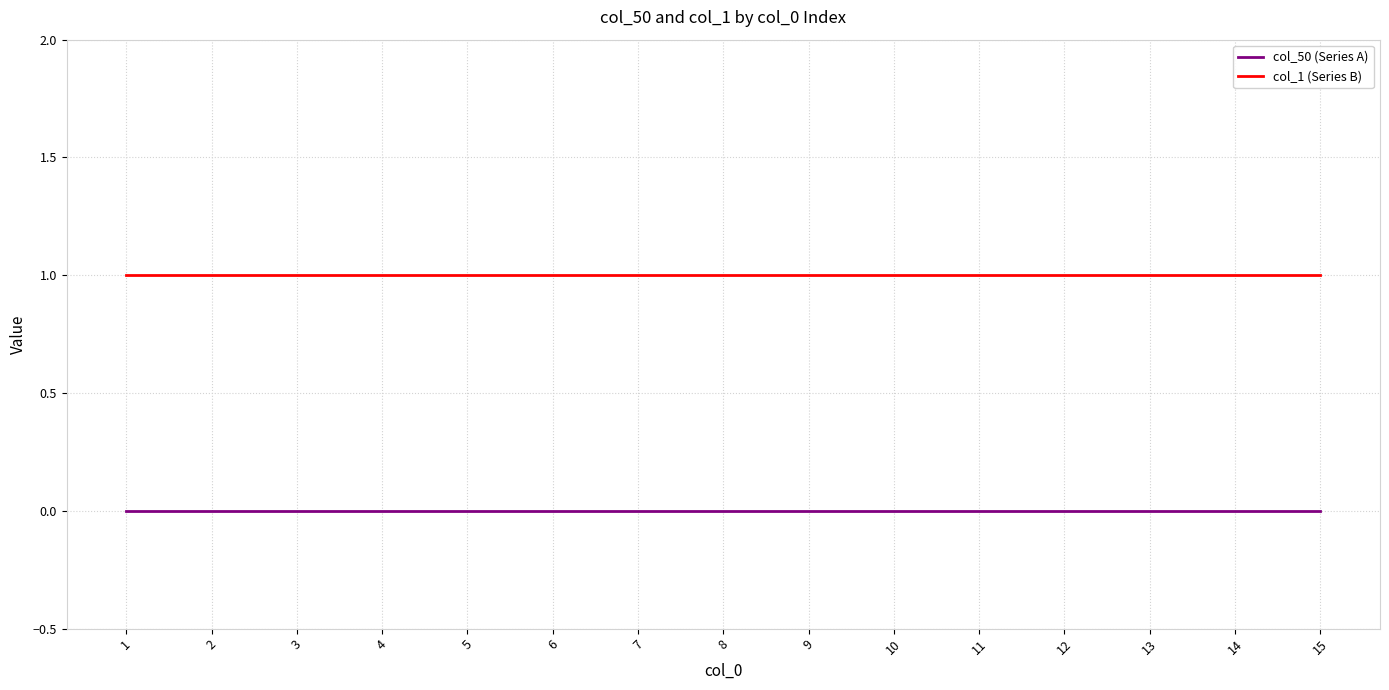

What is the difference between the highest and lowest values at 1?

1